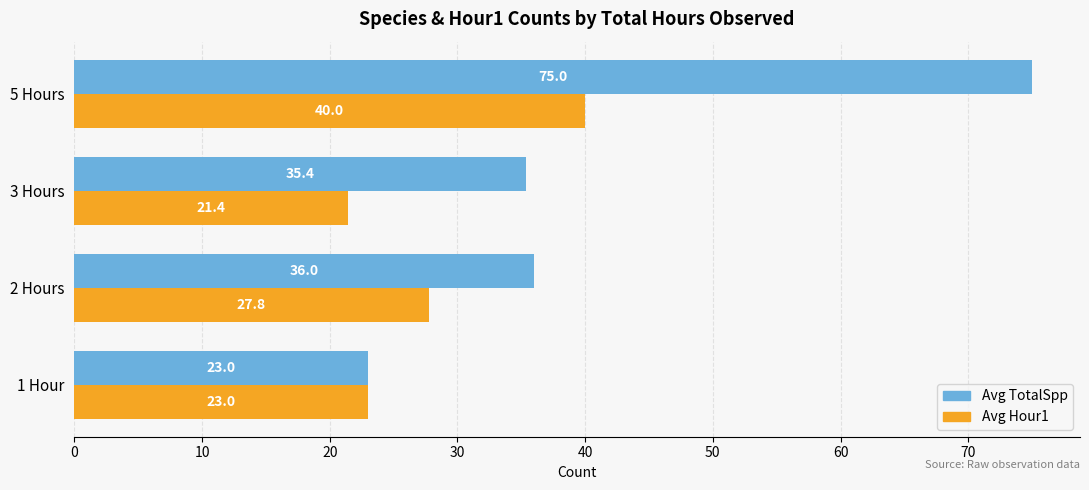

At which label does Avg Hour1 reach its minimum?

3 Hours